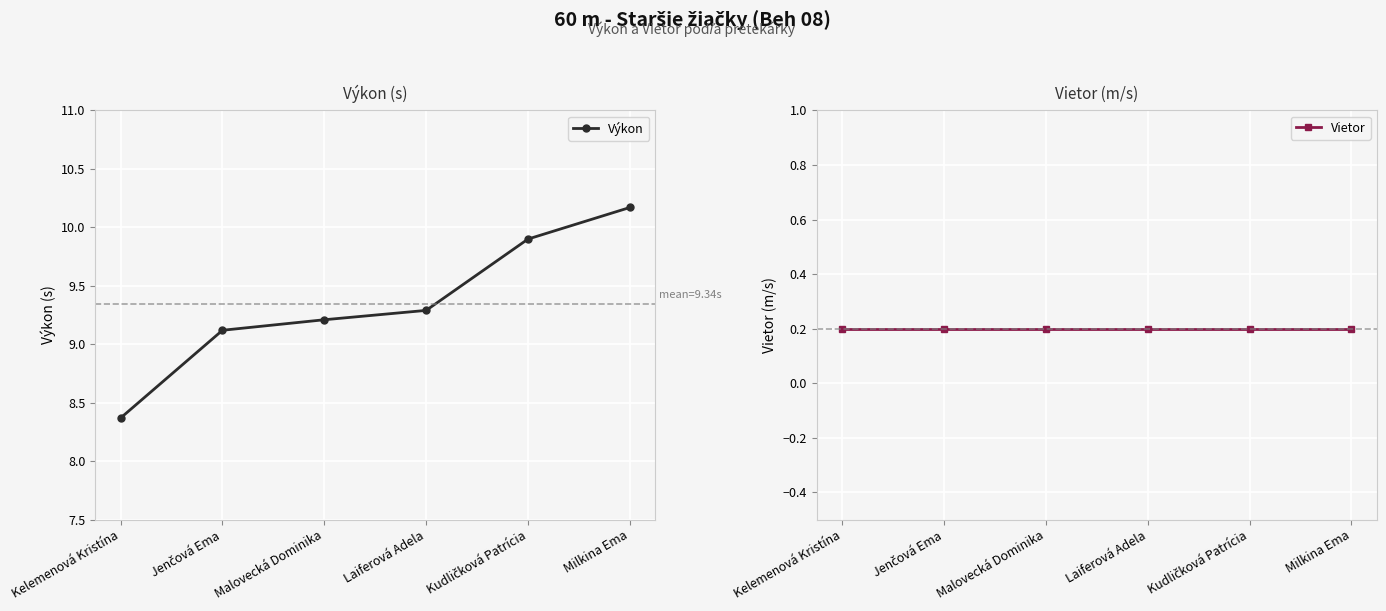

At Malovecká Dominika, list the series in order from smallest to largest.

Vietor, Výkon